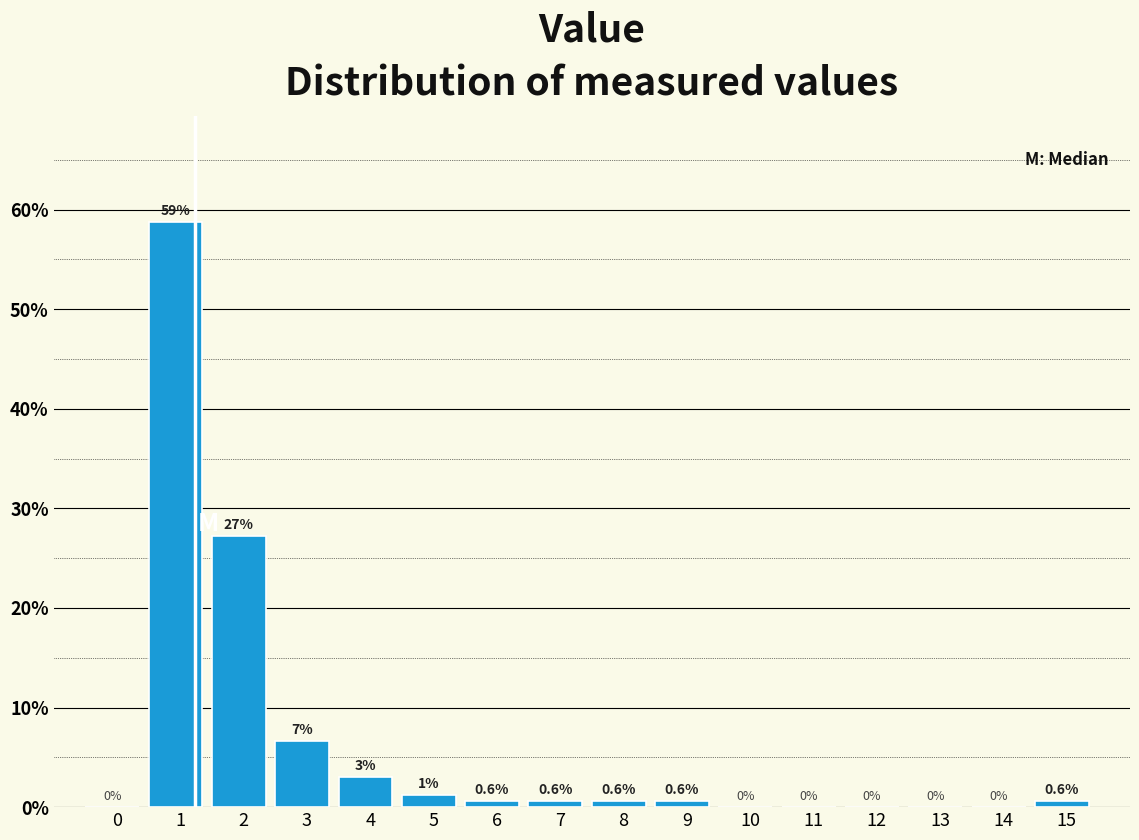

Which has a higher value, 6 or 14?

6